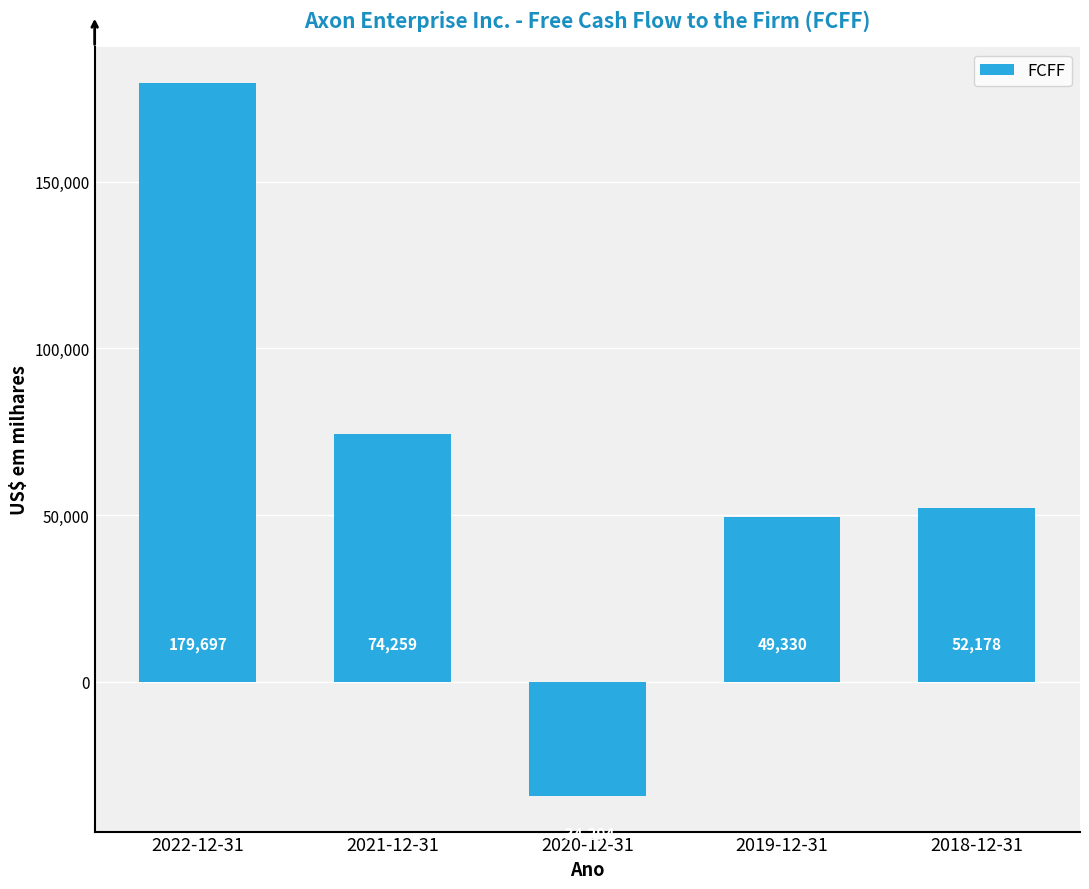

Where does the data first go above 52178?

2022-12-31